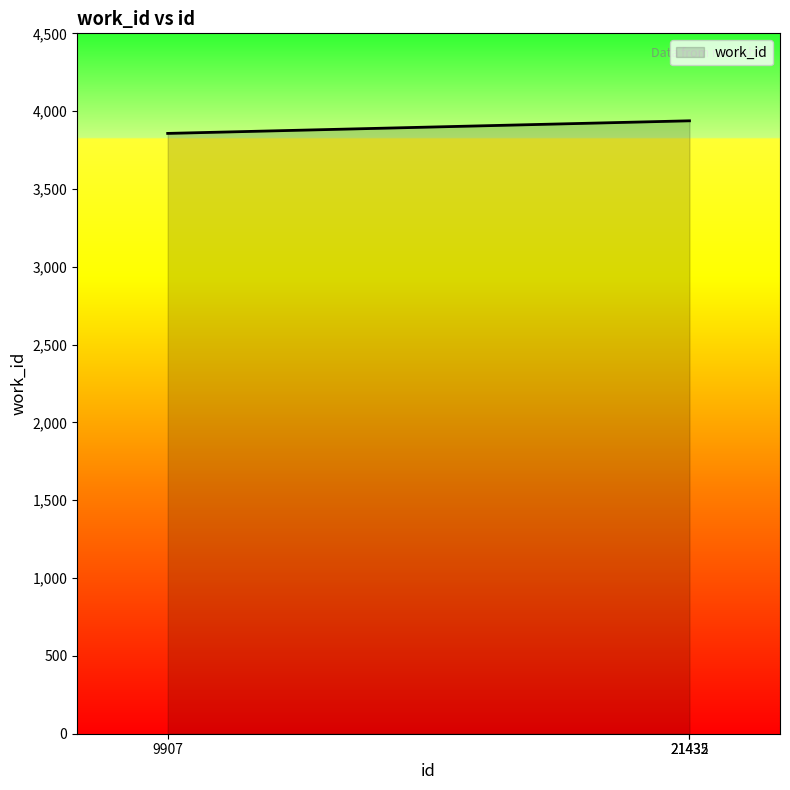

Reading left to right, what are all the values shown in this chart?

3857	3938	3938